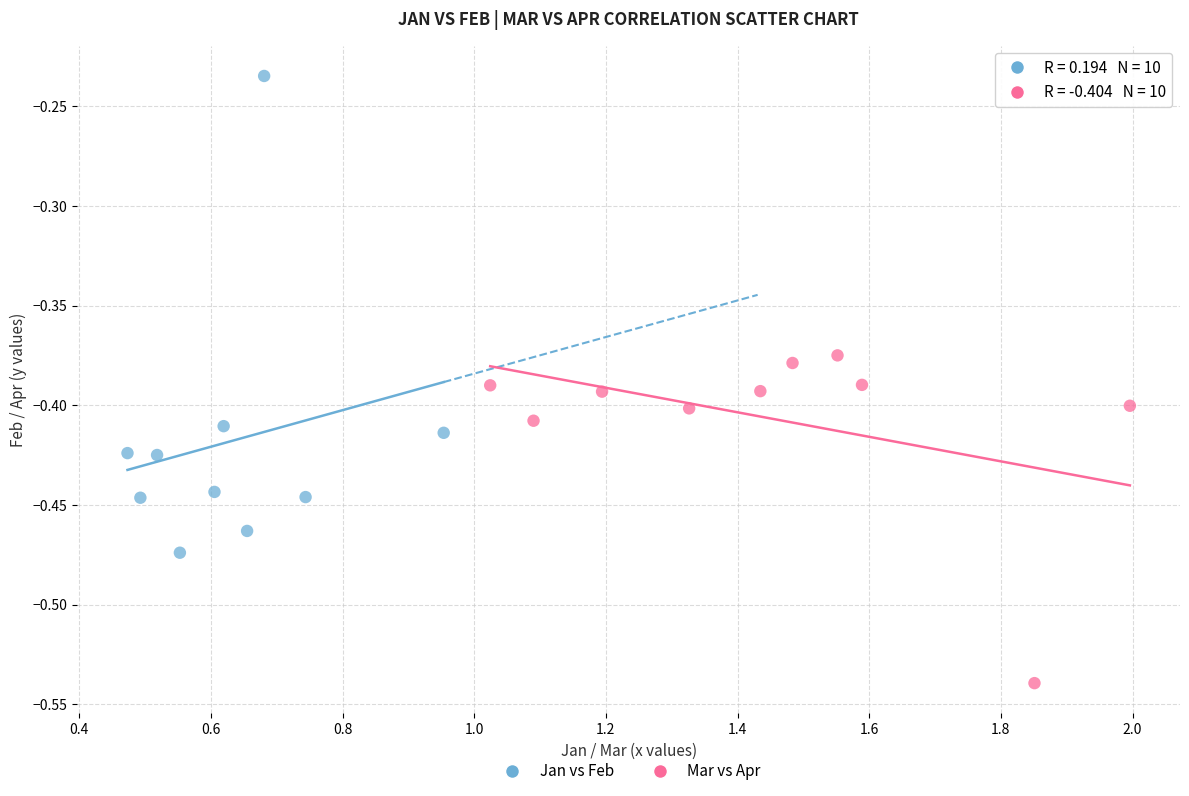

Which series reaches the maximum Y coordinate?

Jan vs Feb